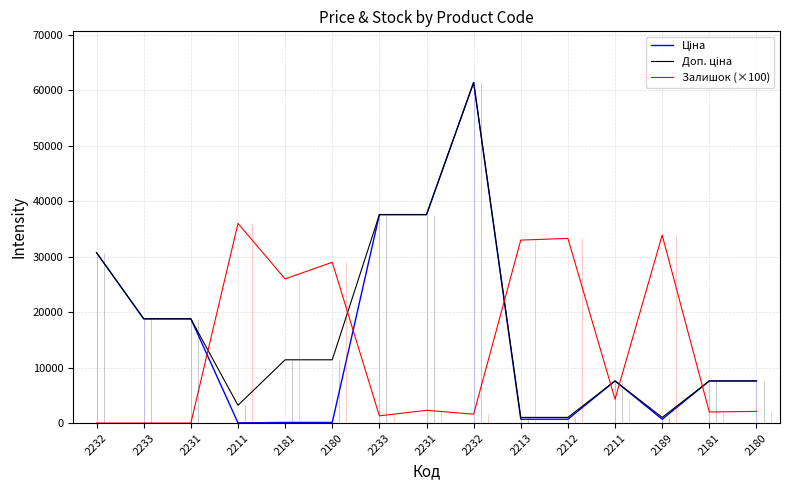

Which series has the largest range (max minus min)?

Ціна